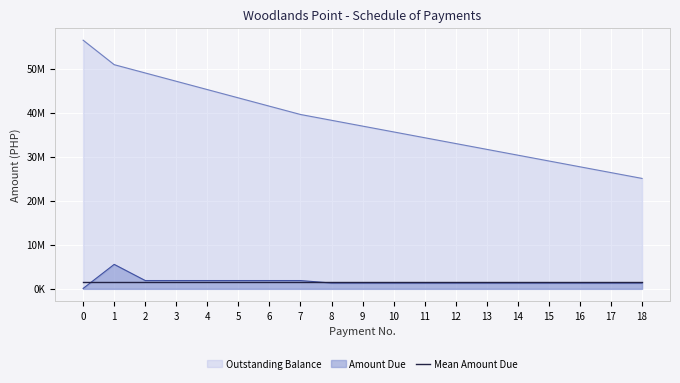

What is the sum of the Amount Due values at 6 and 16?

3205711.1